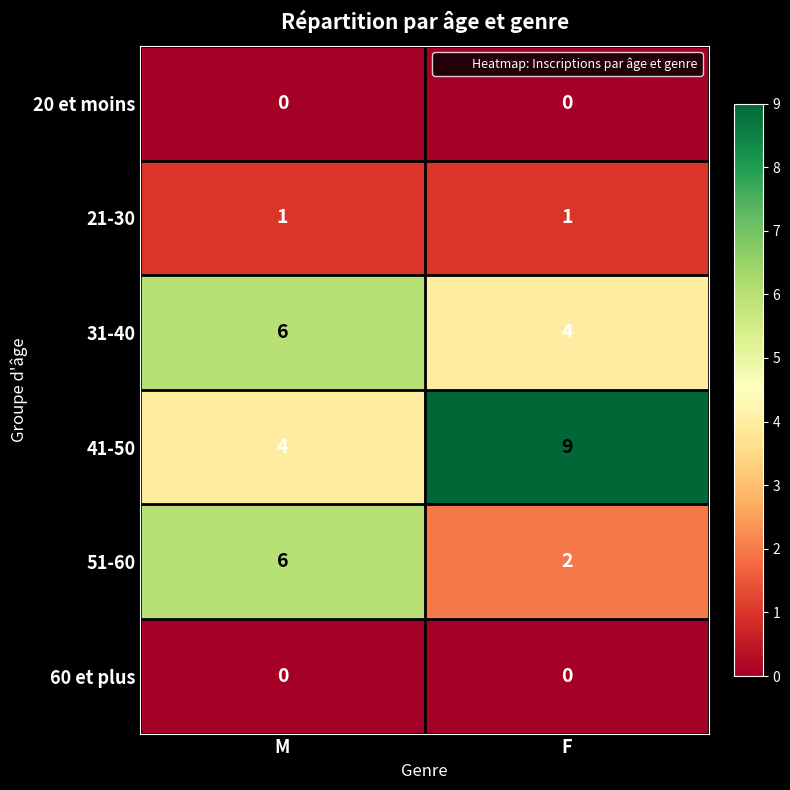

List the labels in order of 51-60 value, largest first.

M, F